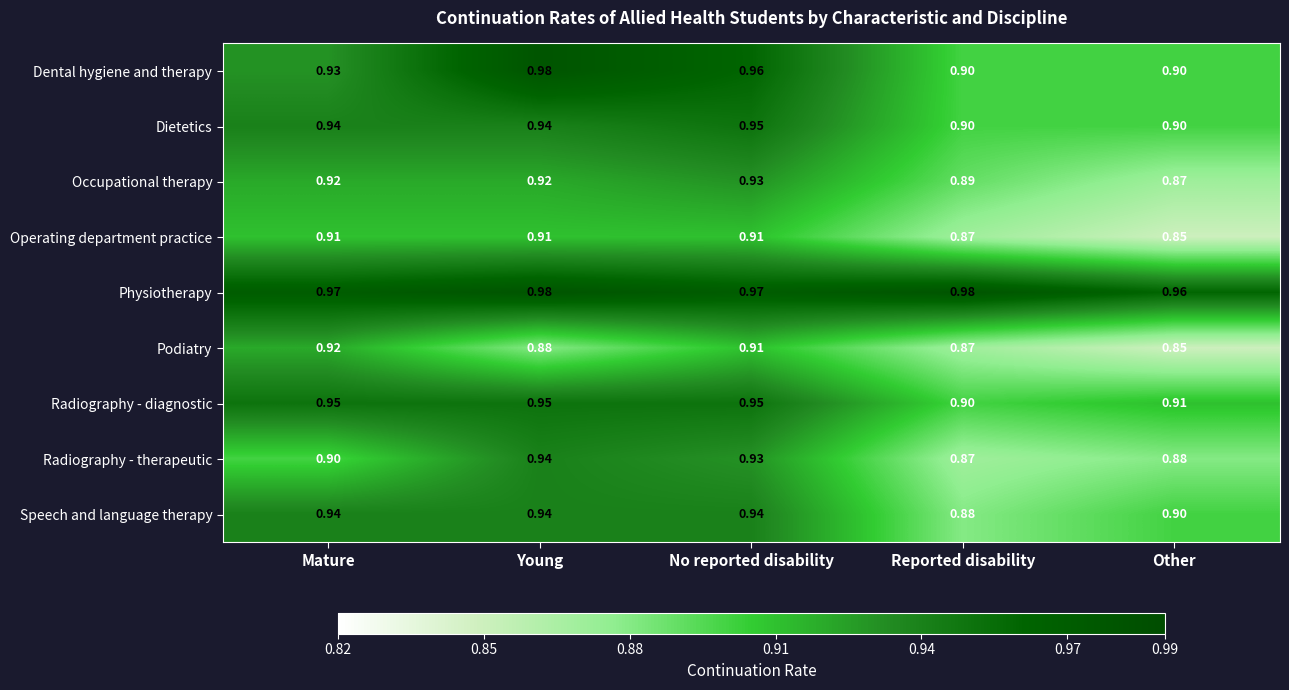

Which category has the lowest value in the Radiography - therapeutic series?

Reported disability